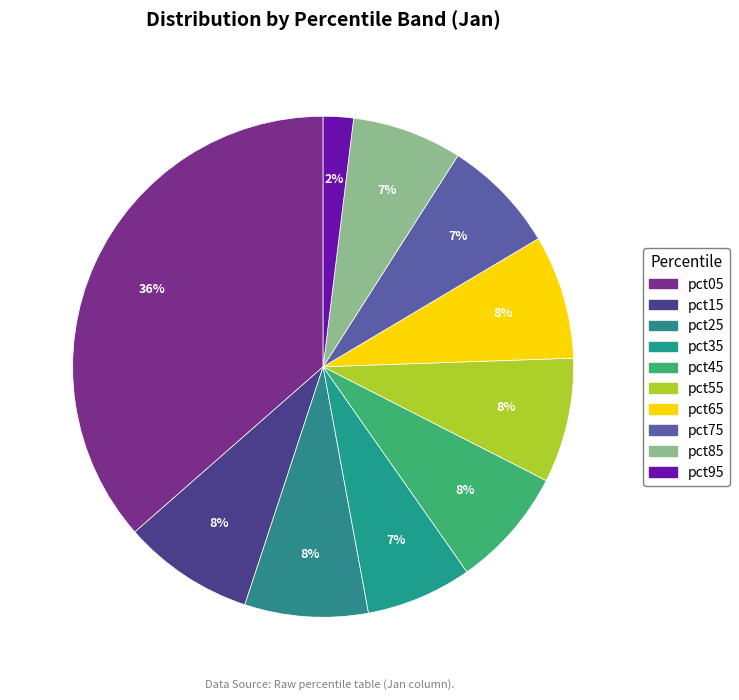

To the nearest percent, what is the combined percentage of pct75 and pct35?

14%